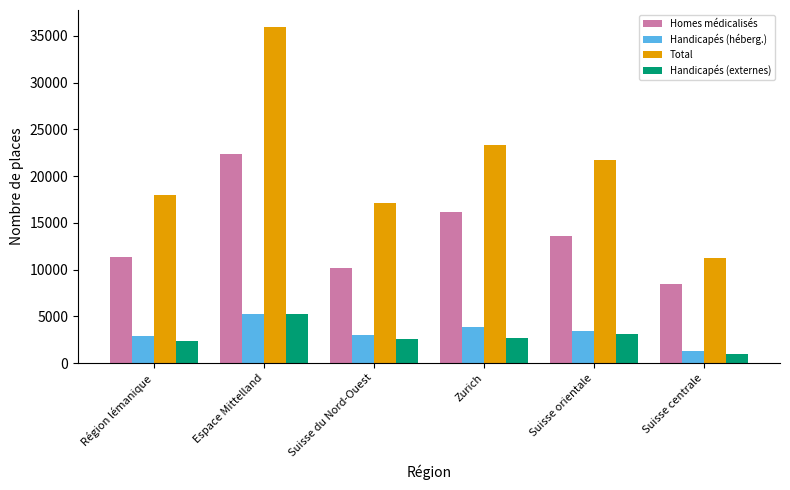

At which label does Homes médicalisés reach its peak?

Espace Mittelland